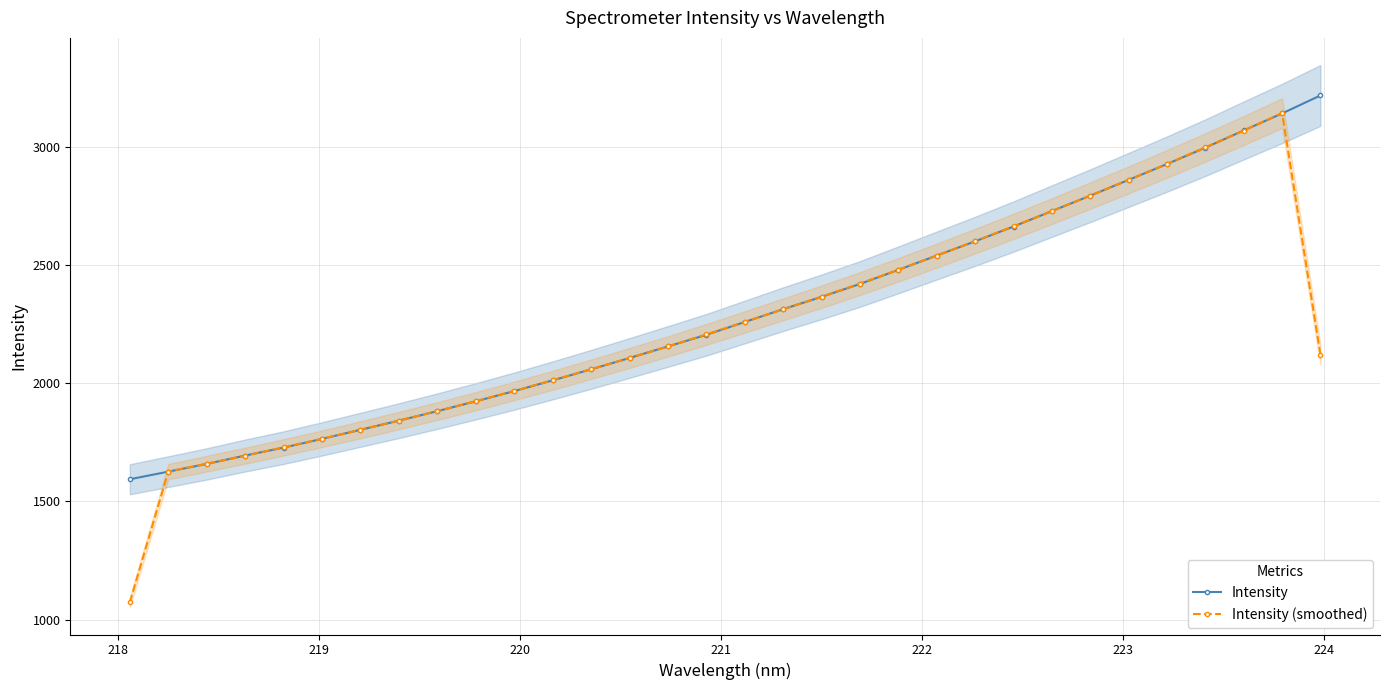

How many times do Intensity (smoothed) and Intensity cross each other?

12